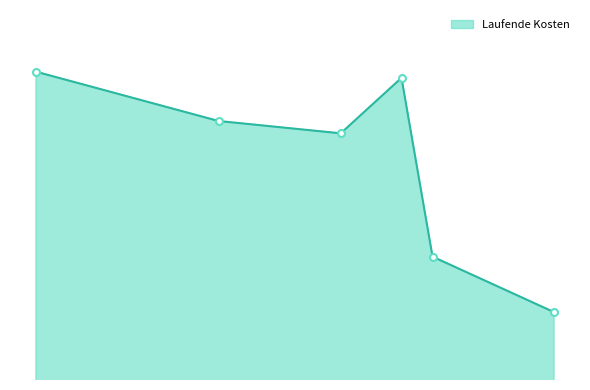

Does the chart have visible grid lines?

No